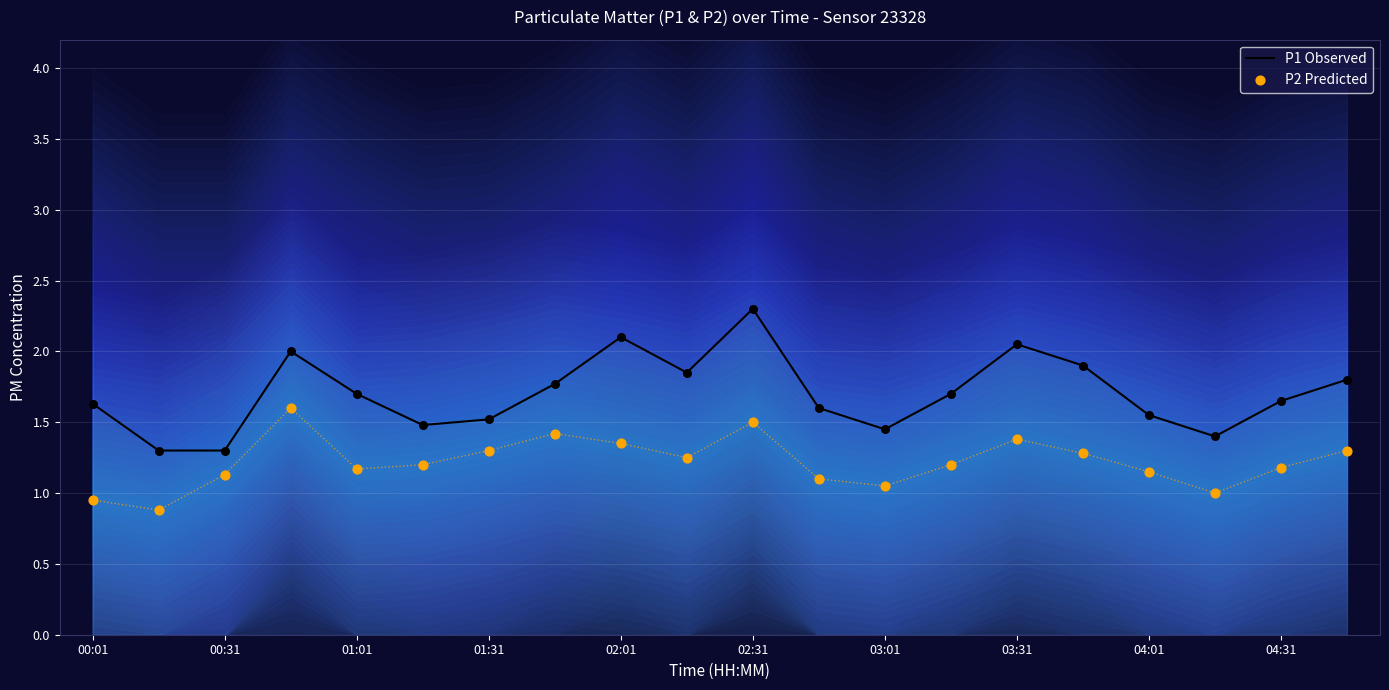

What are all the series names shown in the legend?

P1 Observed, P2 Predicted